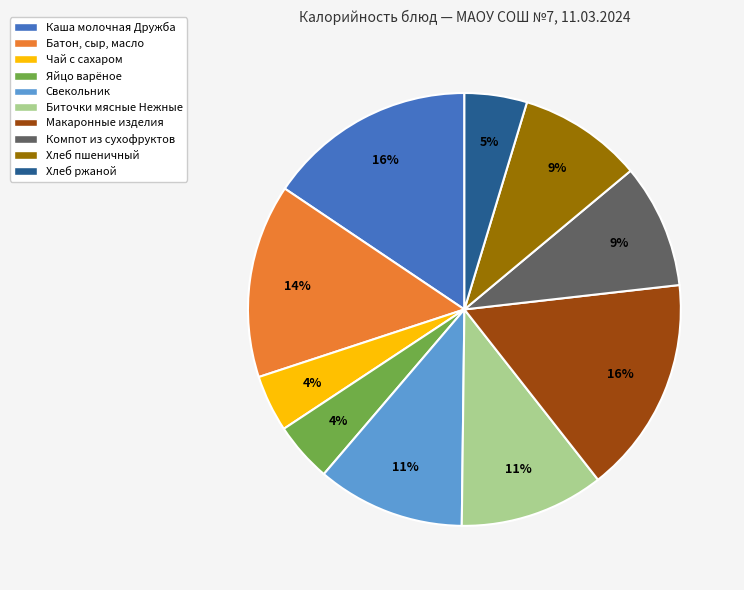

Combined, do Яйцо варёное and Компот из сухофруктов account for over 50%?

No